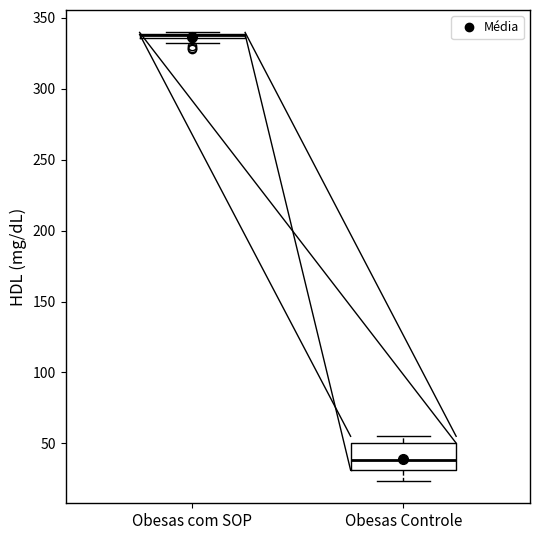

Where is the upper edge of the box for Obesas com SOP on the y-axis? The values are not printed on the chart, so give them approximately, as read against the axis.

340